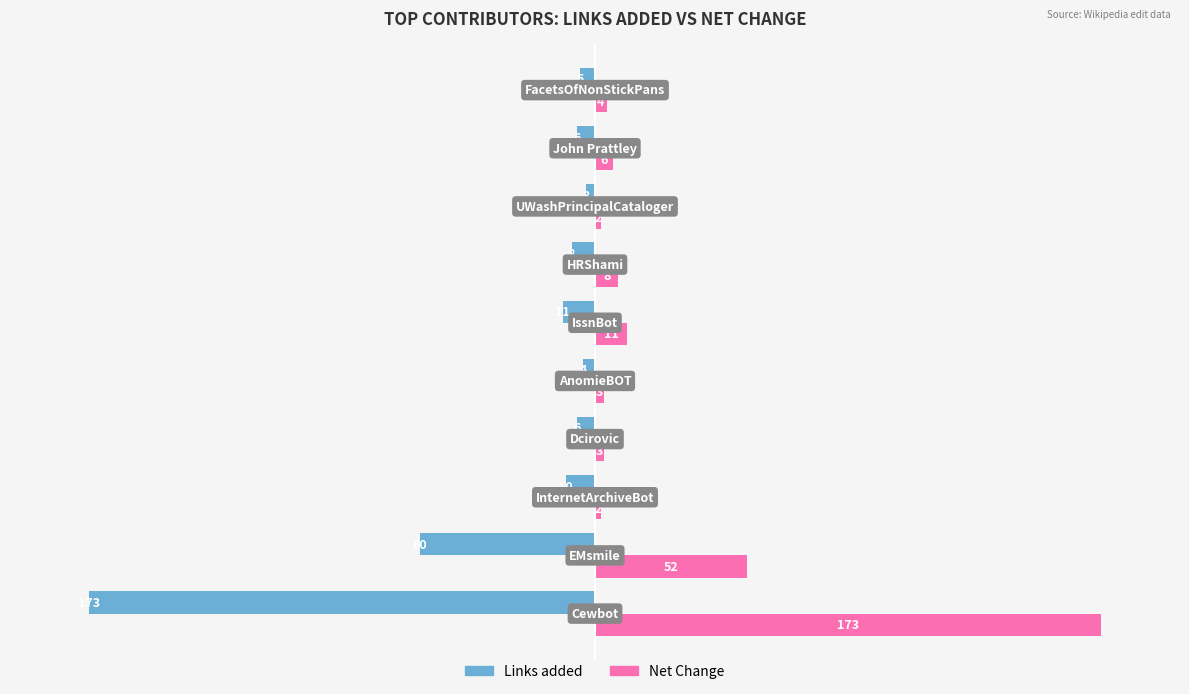

What is the maximum value shown in the chart?

173